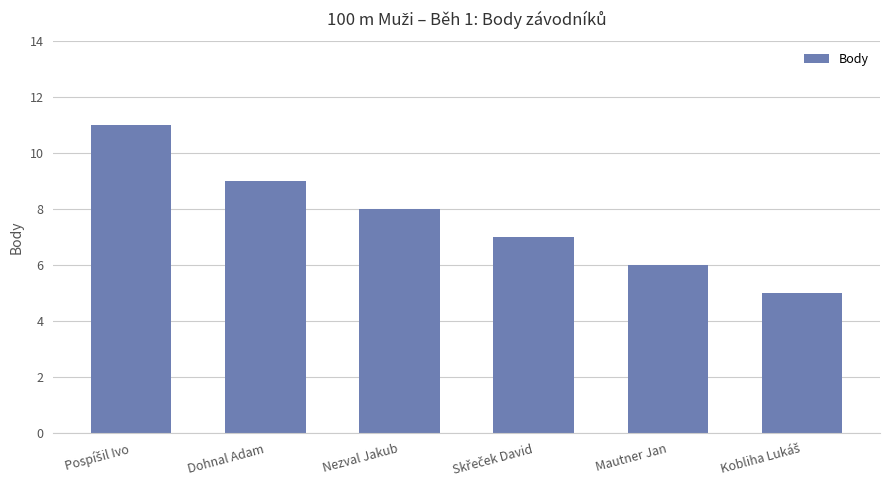

Is it true that the value at Mautner Jan is 4?

False